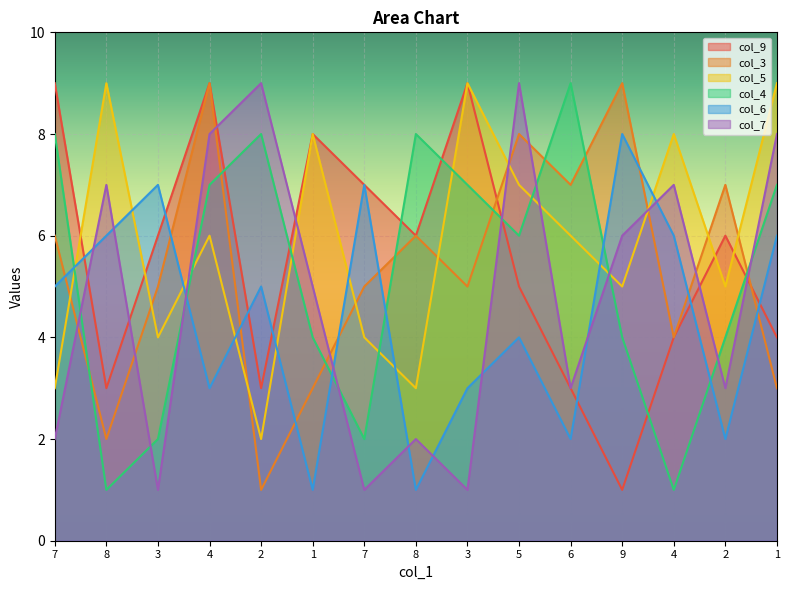

Which series changed the most between 7 and 9?

col_9